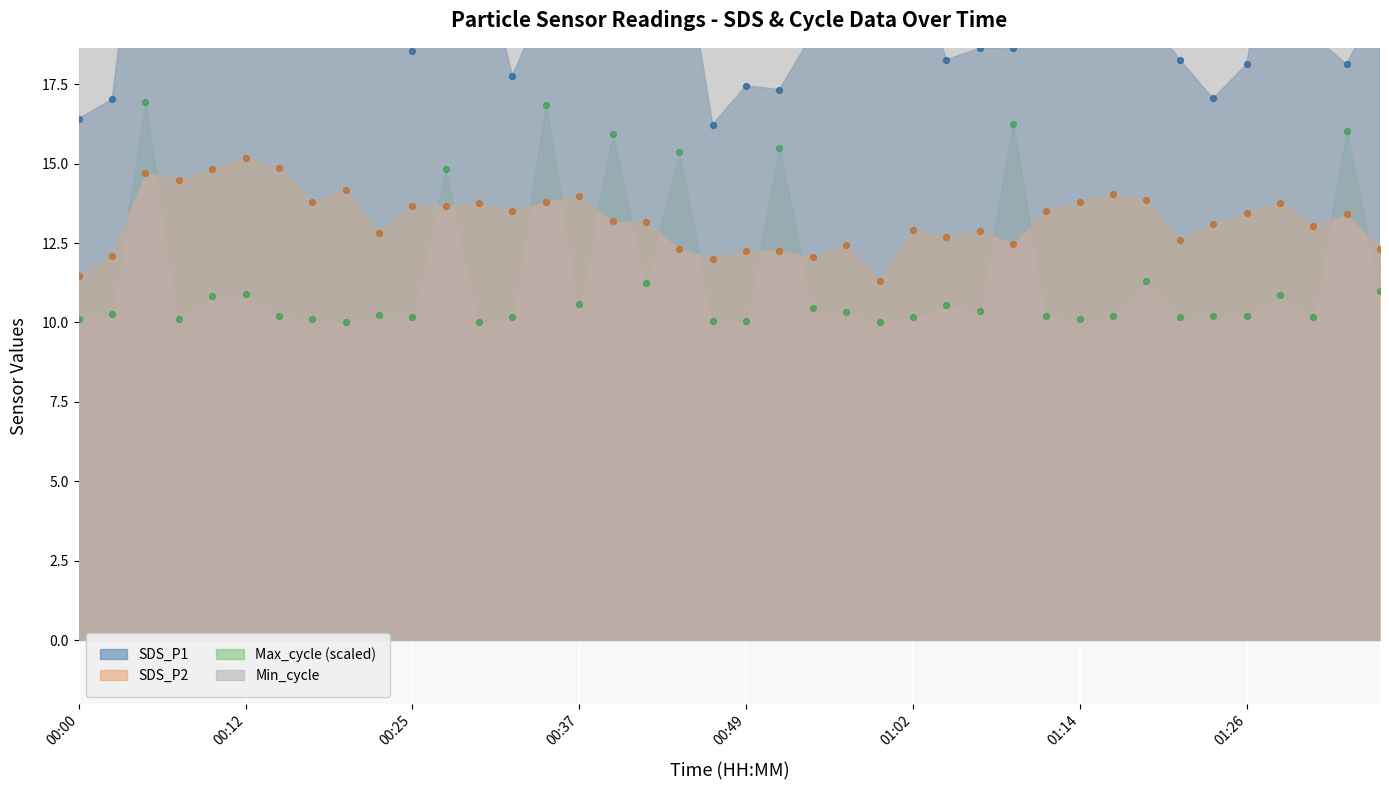

Which series reaches the maximum Y coordinate?

SDS_P1